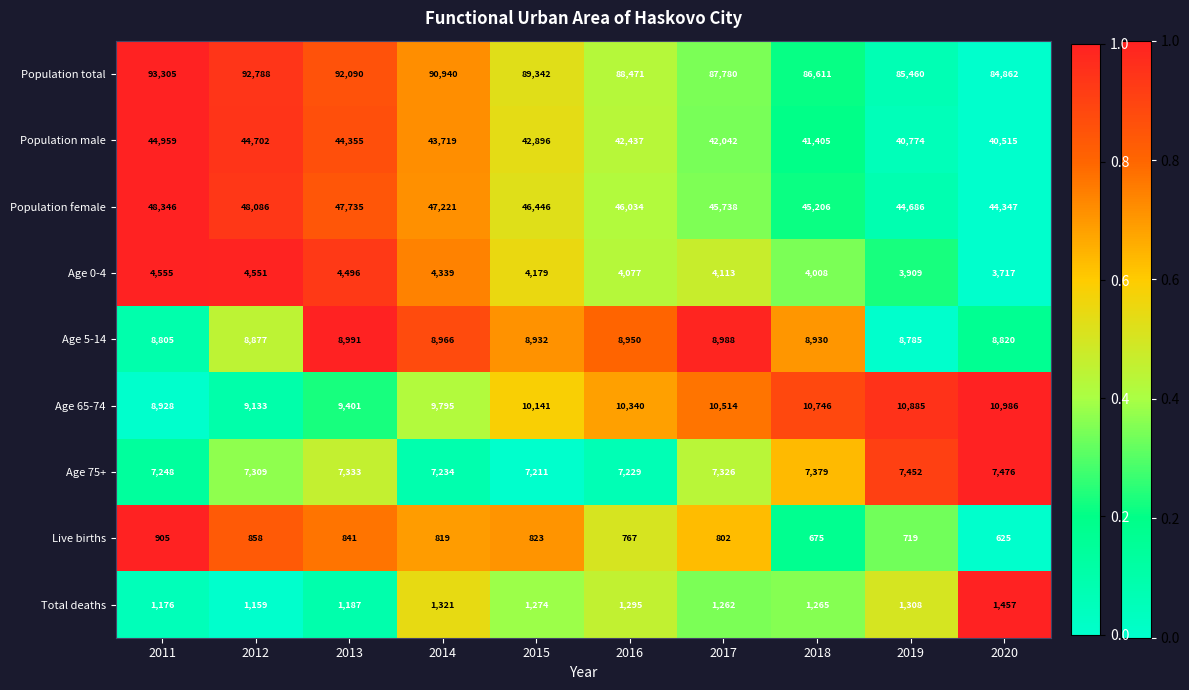

What is the sum of all Age 5-14 values?

89044